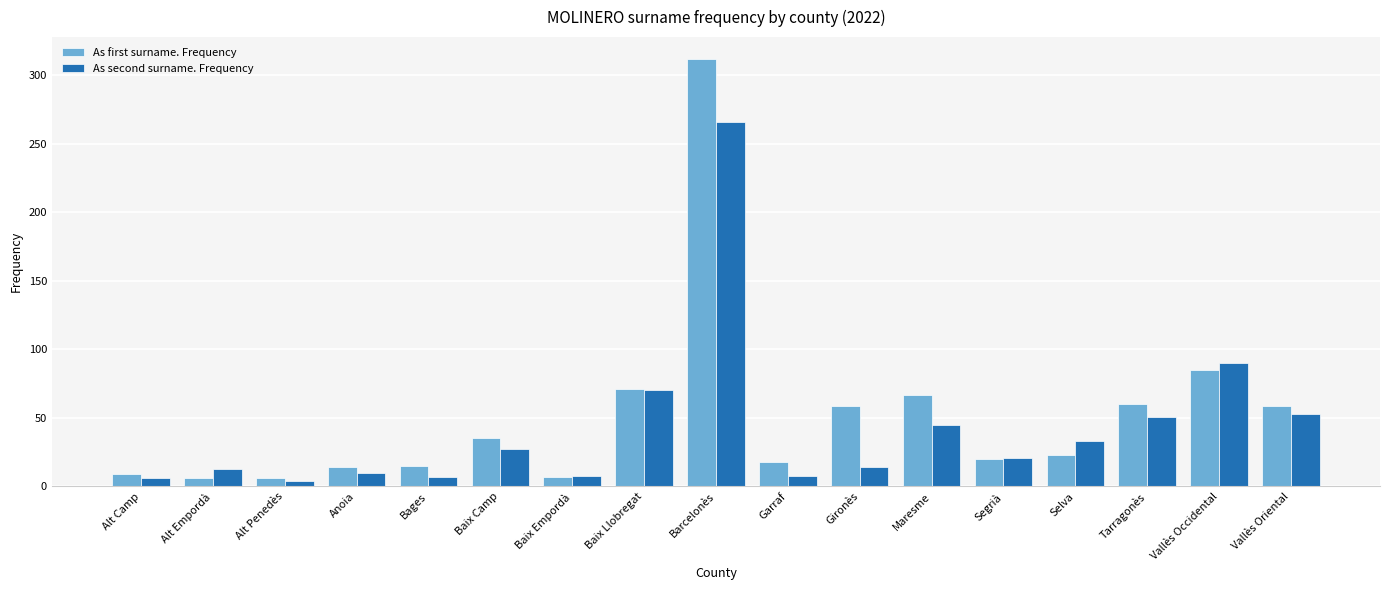

How many bars are there in total?

34